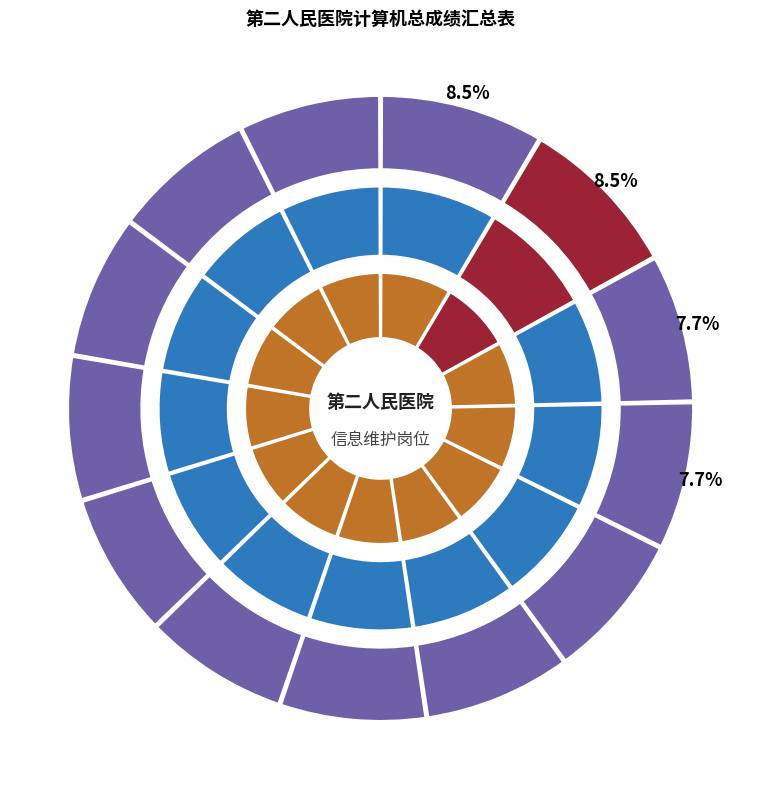

What percentage is the 孟森森 slice, to the nearest percent?

7%